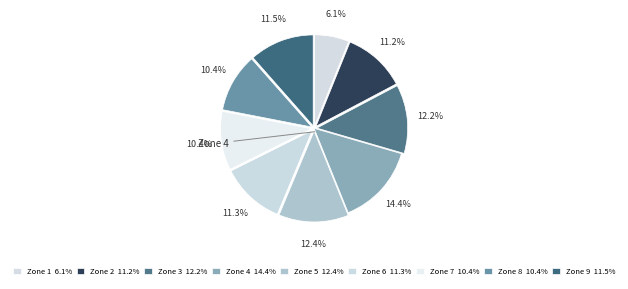

Count the number of slices in the pie.

9